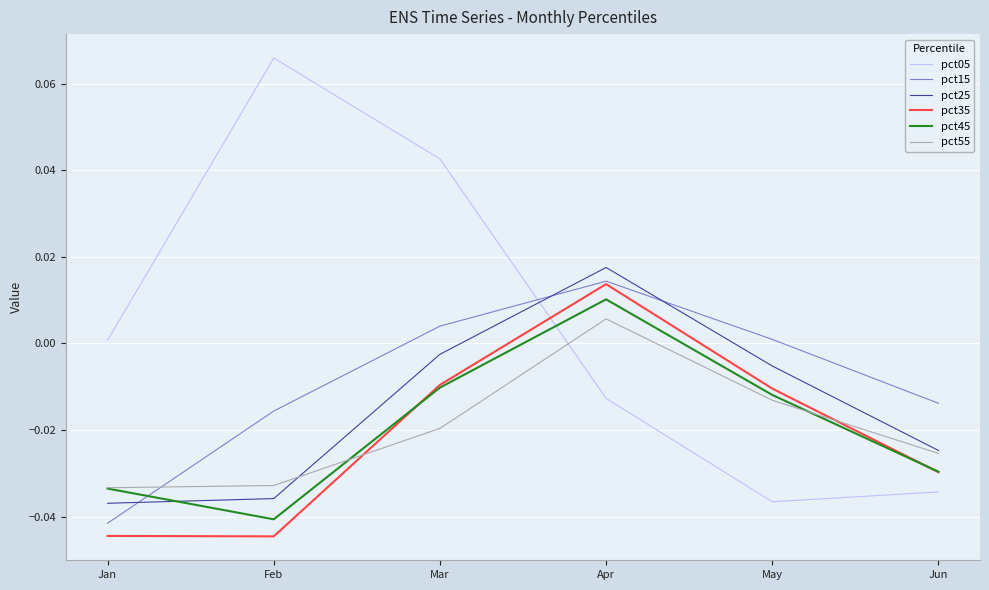

Which series ends up on top after the final intersection of pct45 and pct25?

pct25